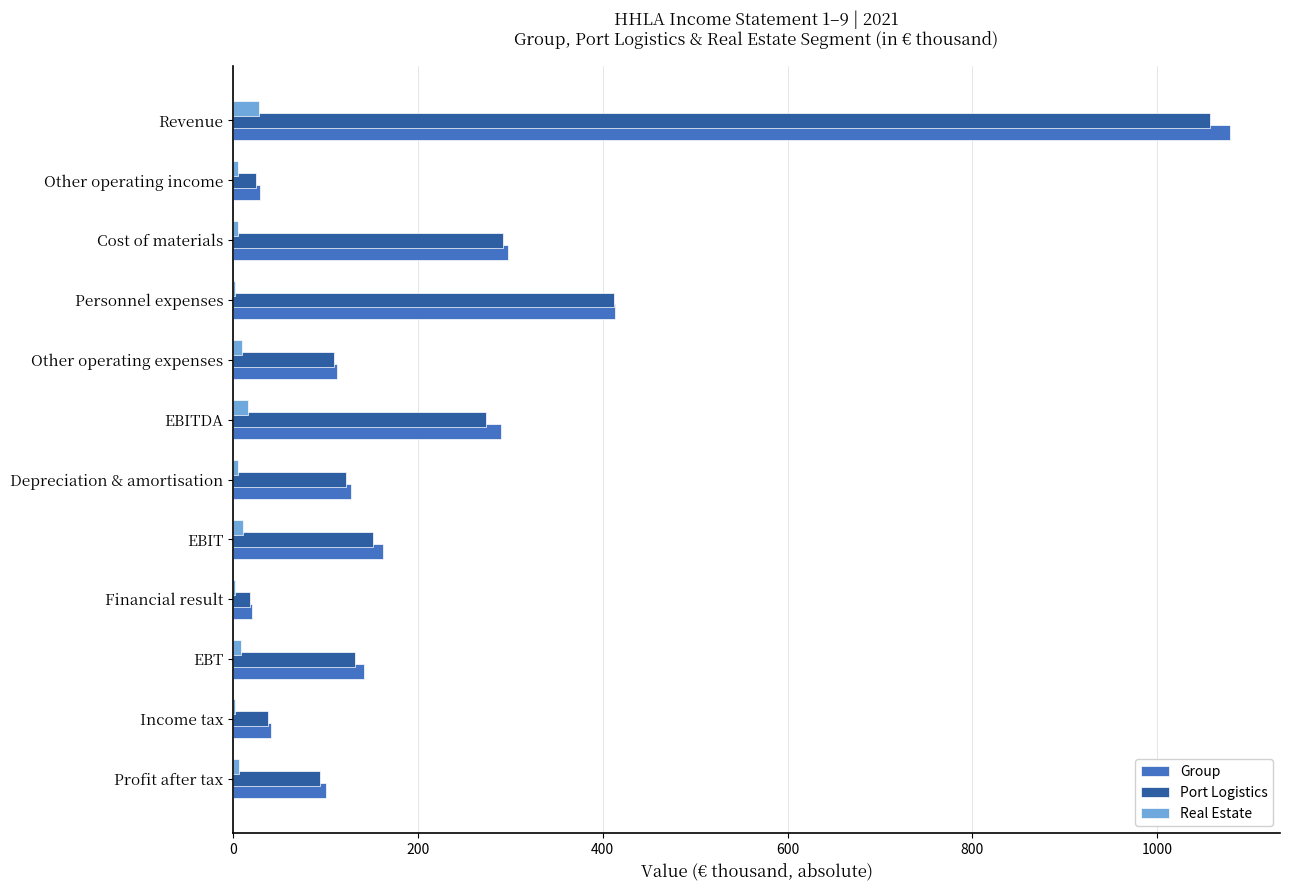

What is the maximum value for Group?

1078.9